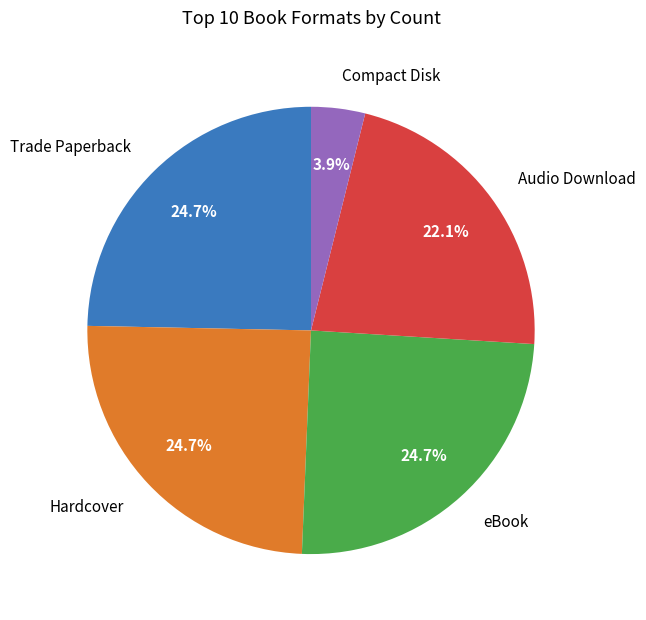

Is there any slice that represents more than half of the pie?

No